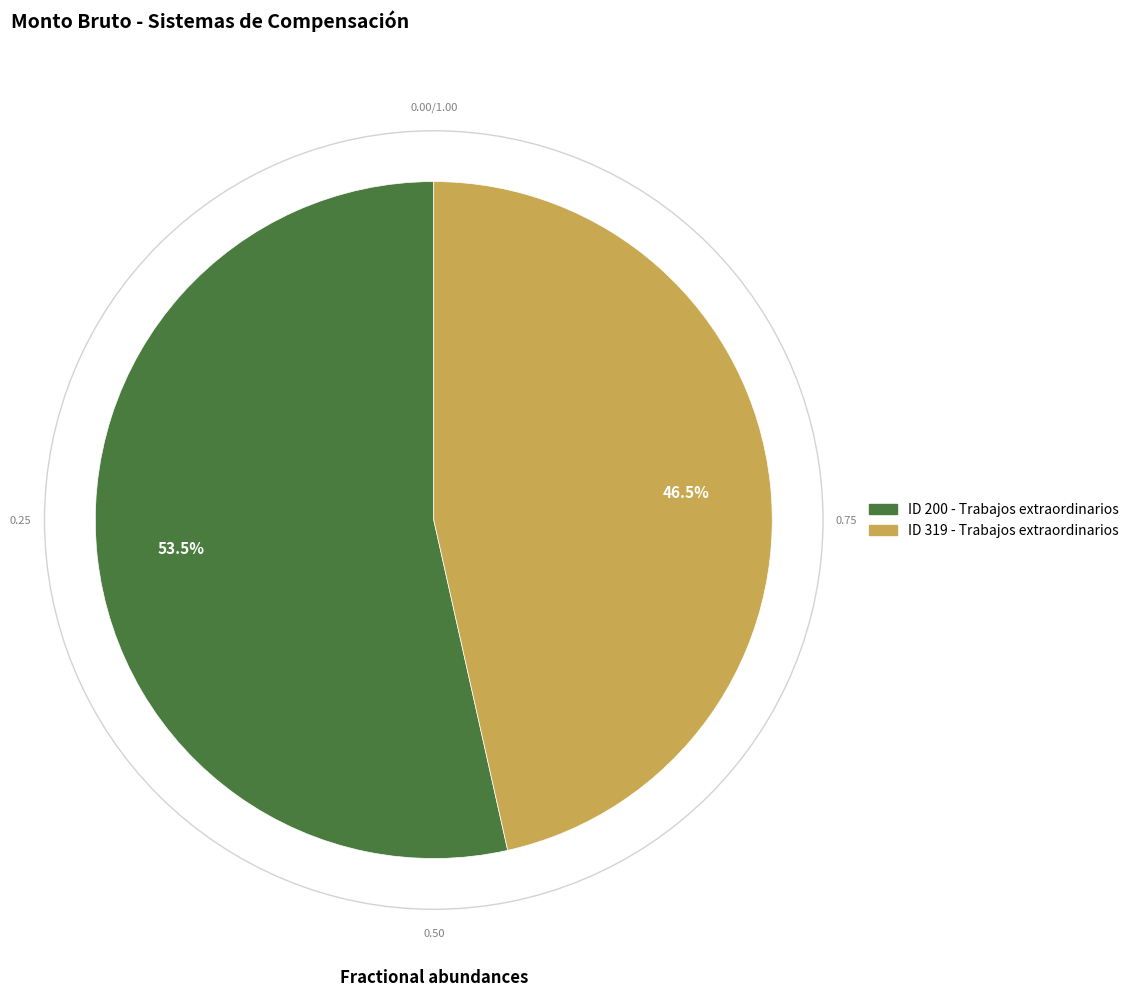

How many segments does this pie chart have?

2